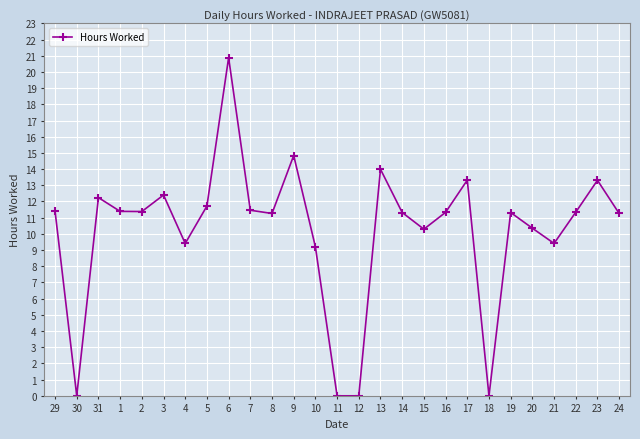

What is the maximum value shown in the chart?

20.9